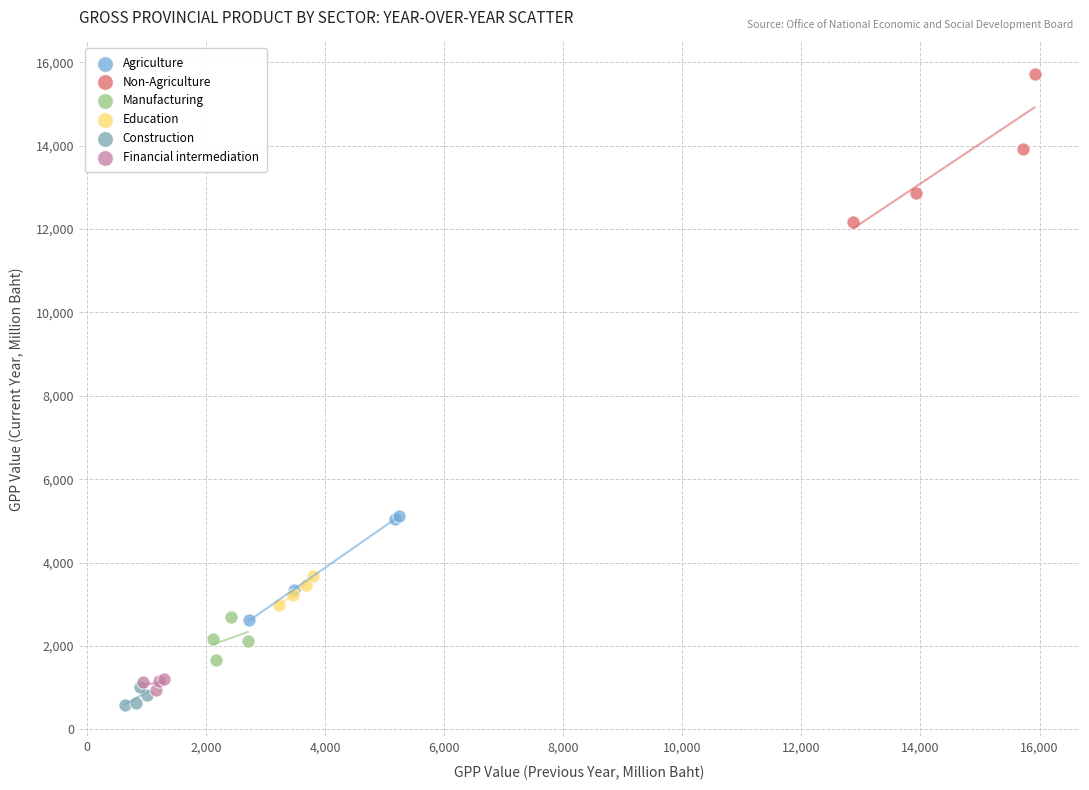

Which series has the largest Y range (max minus min)?

Non-Agriculture